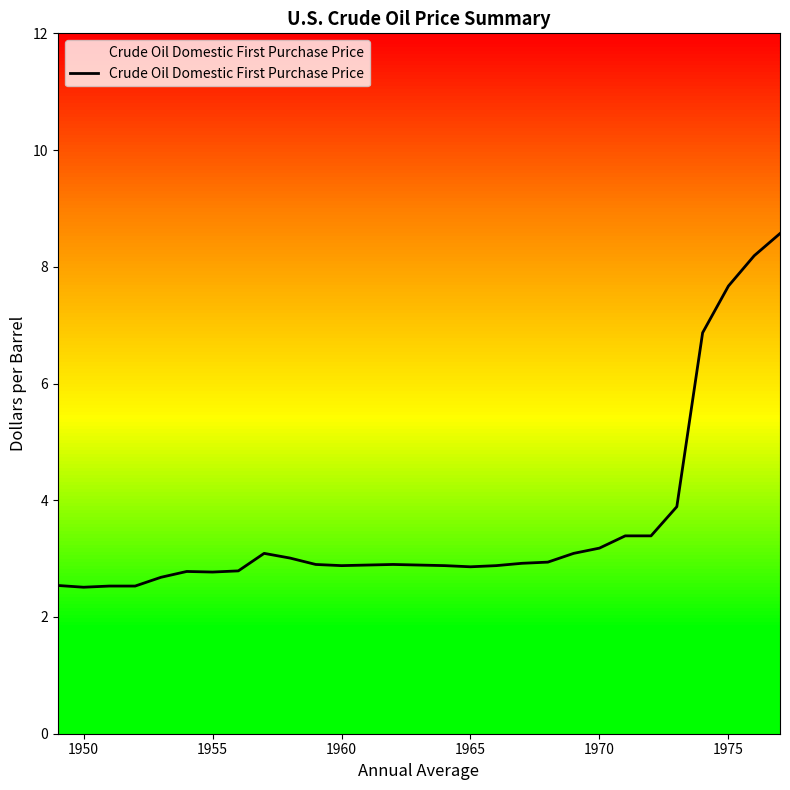

Reading left to right, extract all data points from this chart.

2.5	2.5	2.5	2.5	2.7	2.8	2.8	2.8	3.1	3.0	2.9	2.9	2.9	2.9	2.9	2.9	2.9	2.9	2.9	2.9	3.1	3.2	3.4	3.4	3.9	6.9	7.7	8.2	8.6